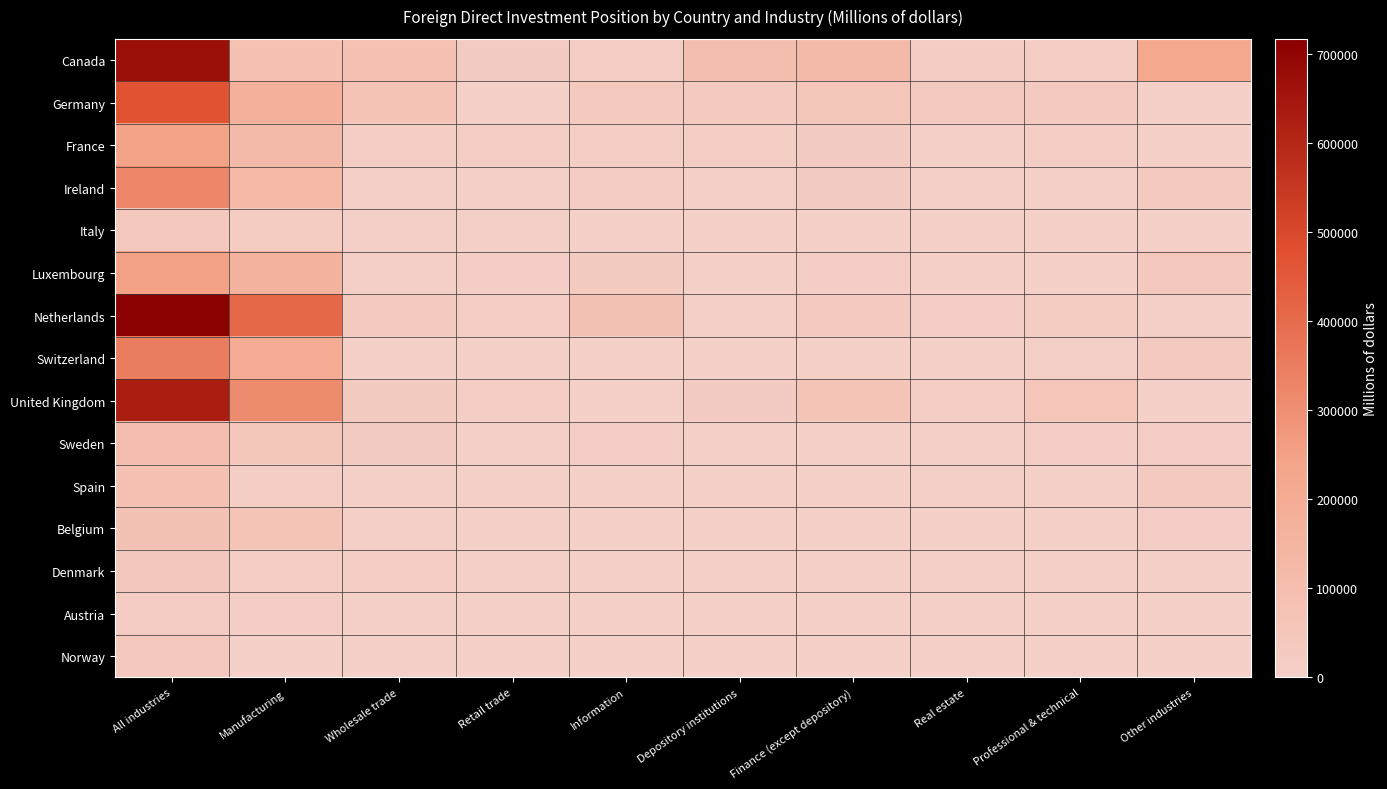

How many data points does each series have?

10